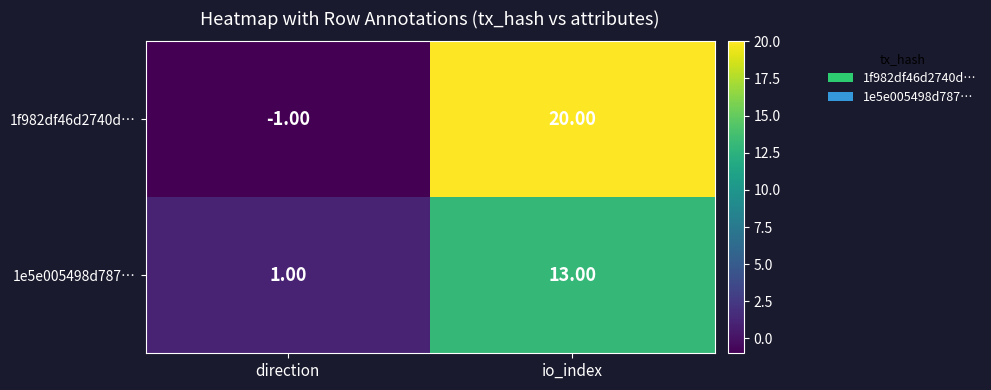

Where is 1f982df46d2740d… nearest to the value 9?

direction